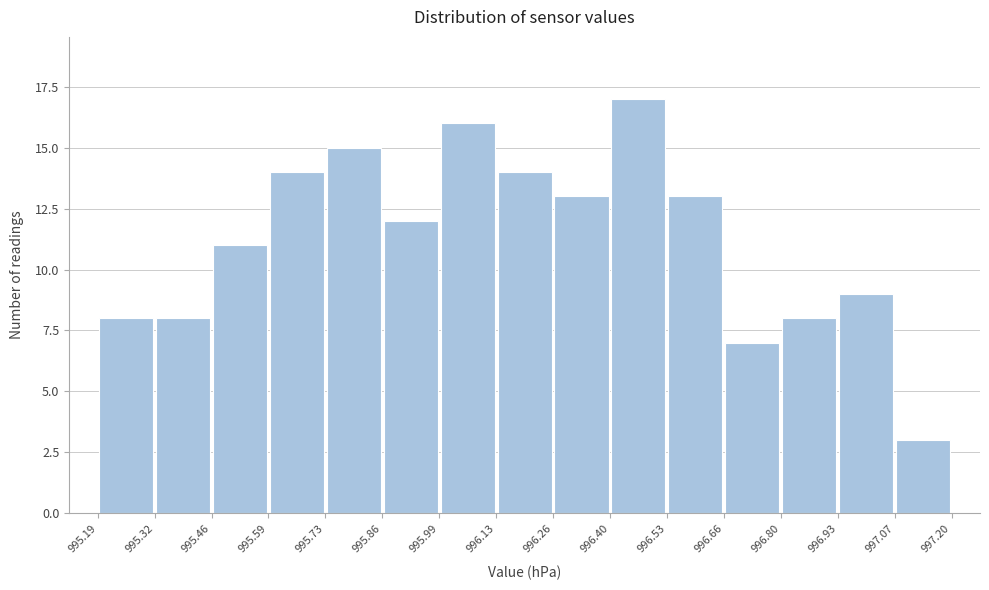

Over which range of the x-axis is the bar tallest?

996.40 to 996.53